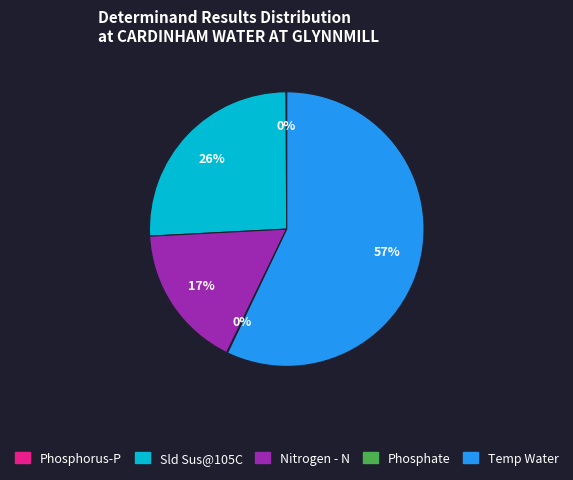

To the nearest percent, what is the difference between the largest and smallest slice percentages?

57%